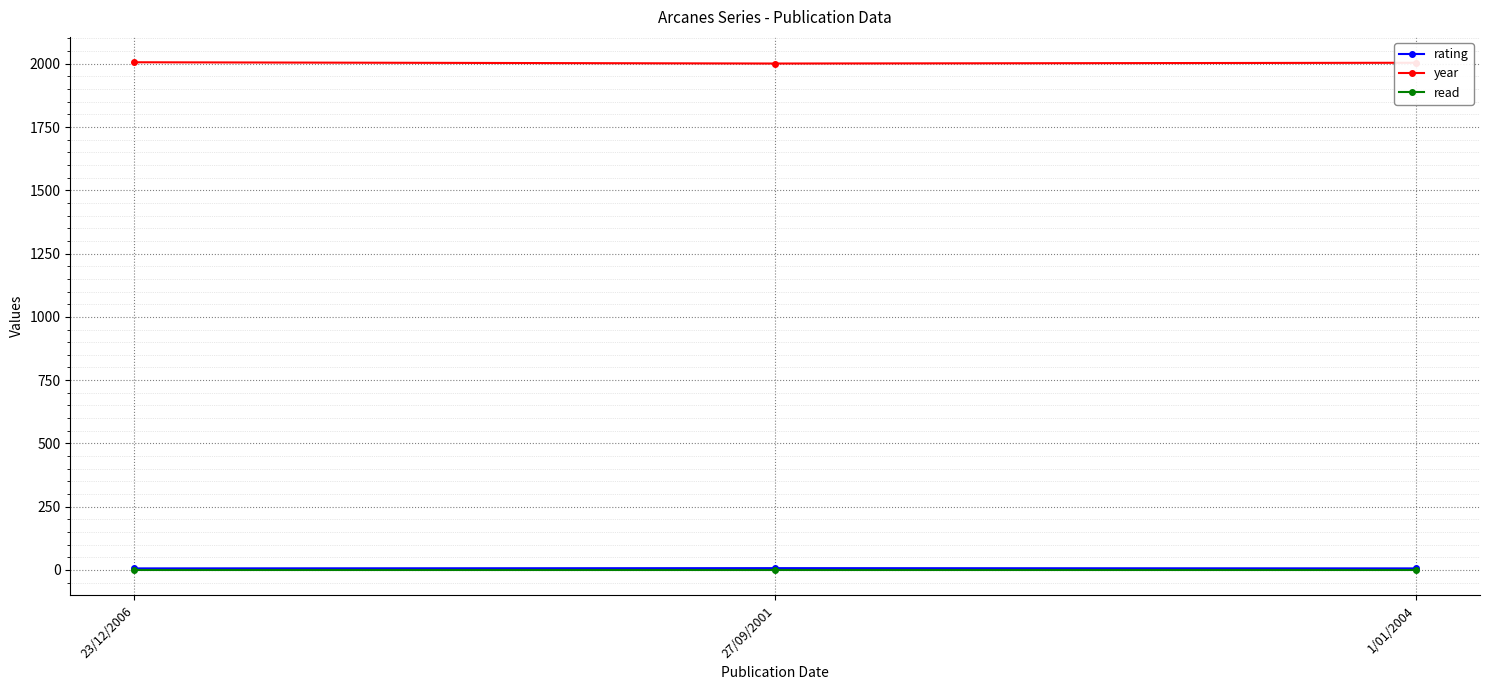

Which series has the largest total across all categories?

year